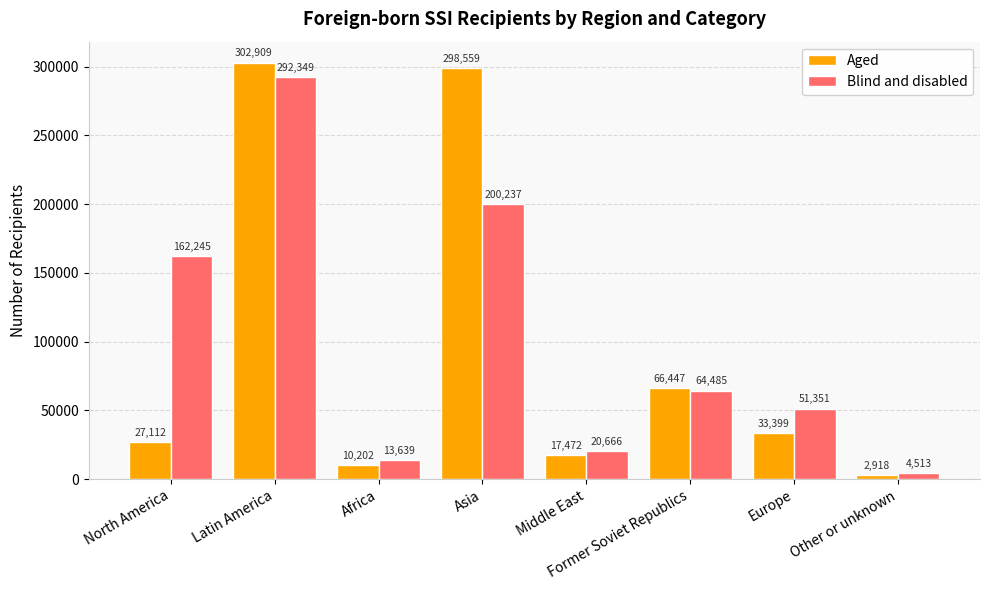

Rank the series by their maximum value, from highest to lowest.

Aged, Blind and disabled